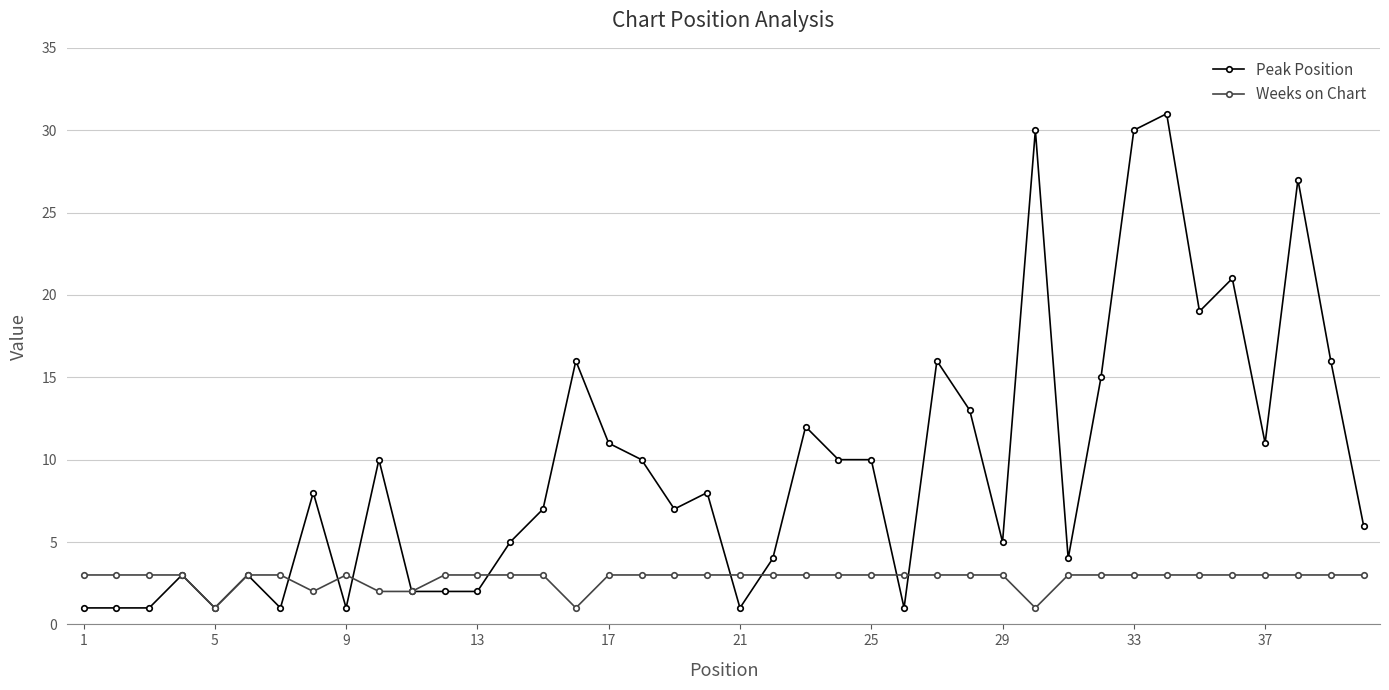

At how many categories does at least one series exceed 20?

5